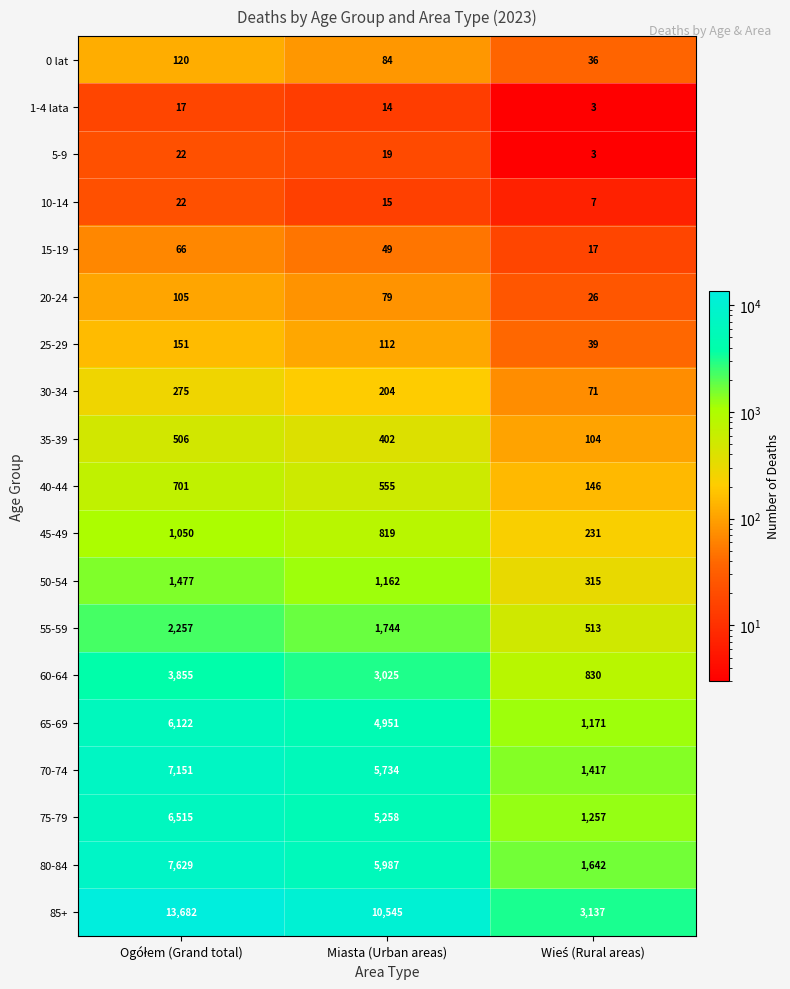

What is the smallest value displayed?

3